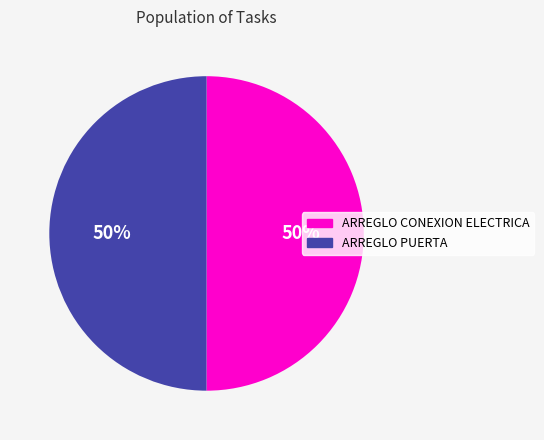

What is the ratio of the value at ARREGLO PUERTA to the value at ARREGLO CONEXION ELECTRICA?

1.0